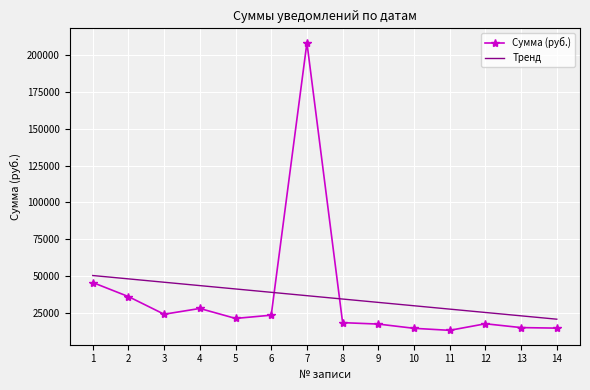

What is the total value across all series at 8?

53257.8